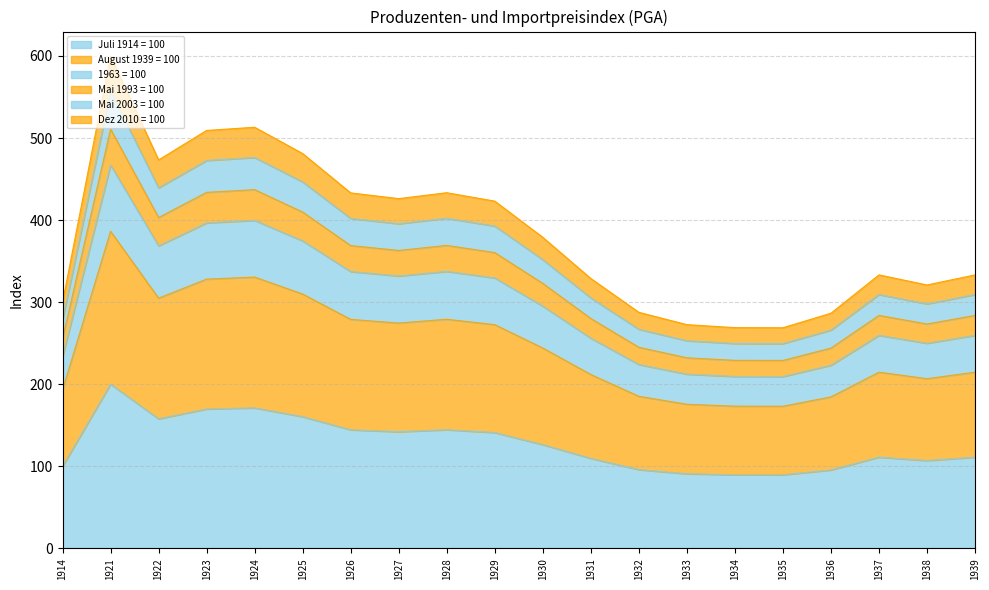

True or false: Dez 2010 = 100 and Mai 1993 = 100 cross at least once.

False